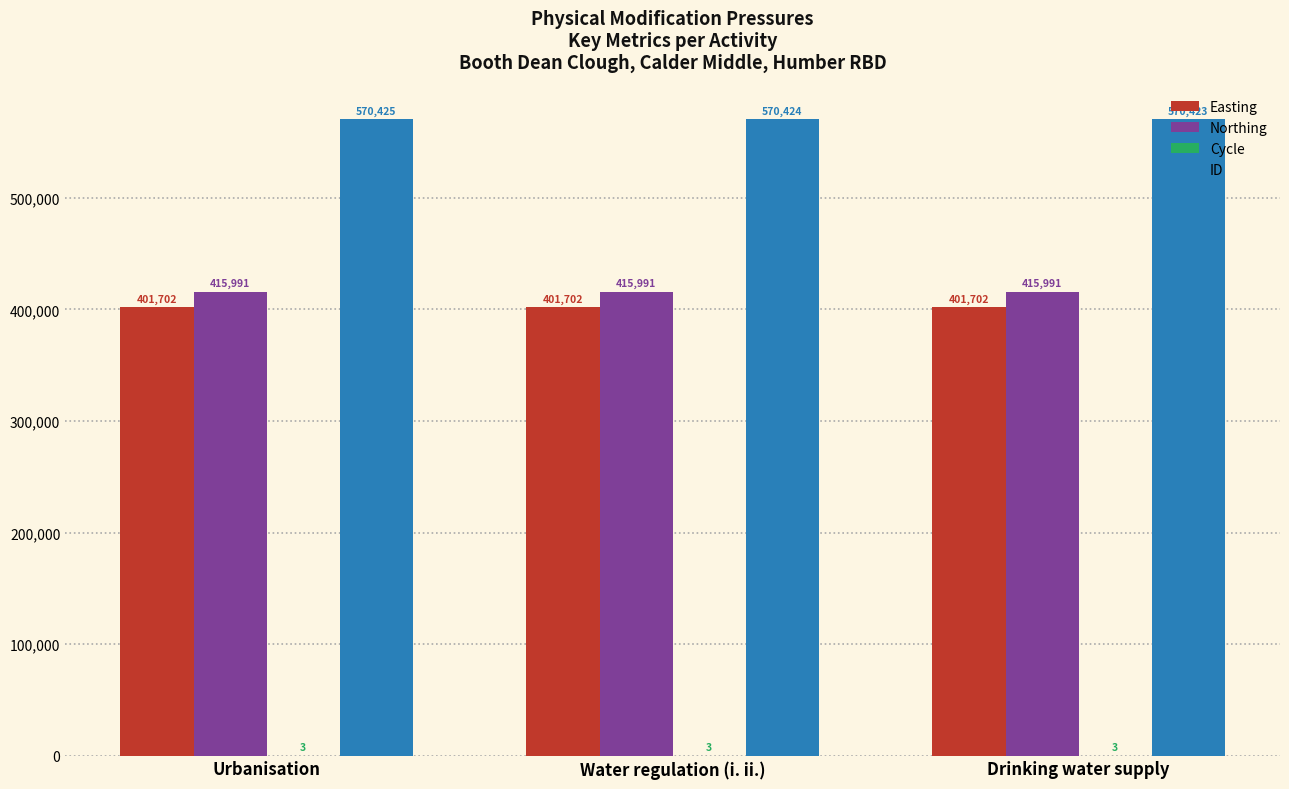

Which series has the largest total across all categories?

ID